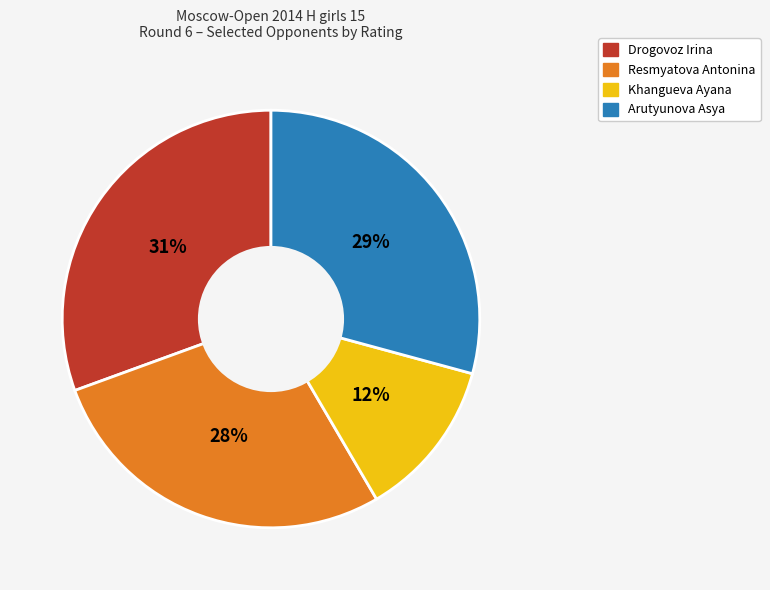

To the nearest percent, what is the average slice percentage?

25%